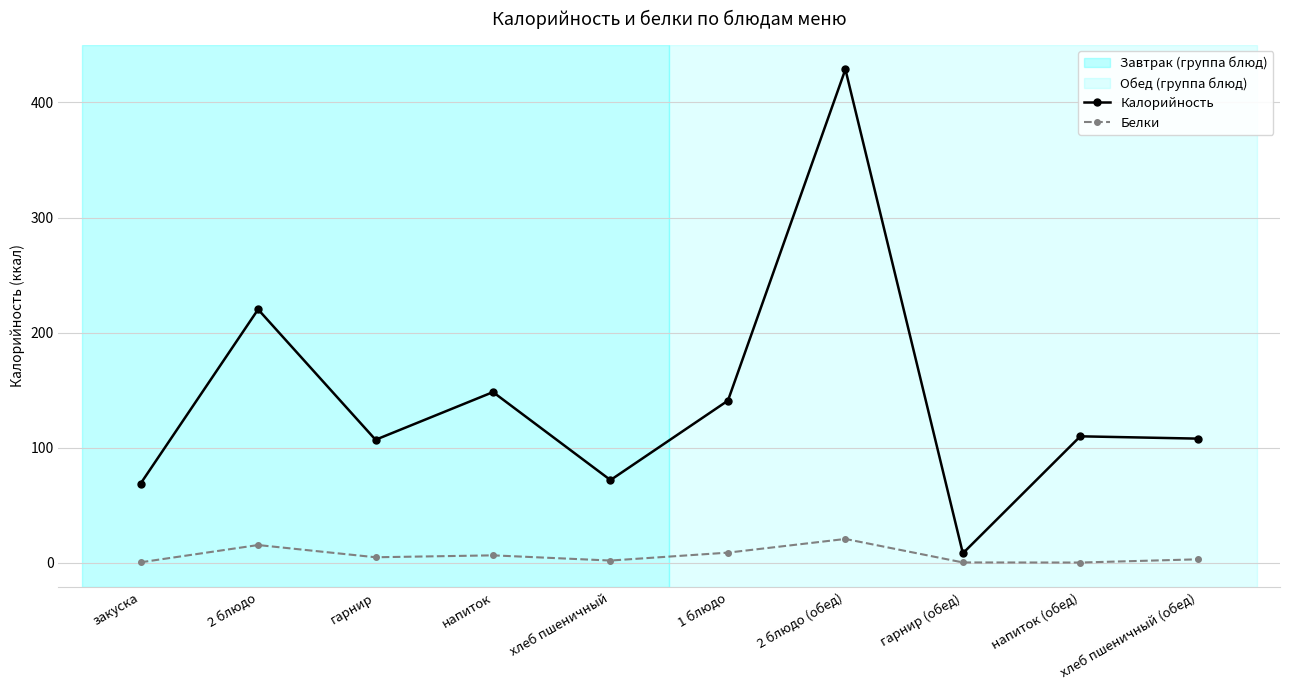

At гарнир, list the series in order from largest to smallest.

Калорийность, Белки